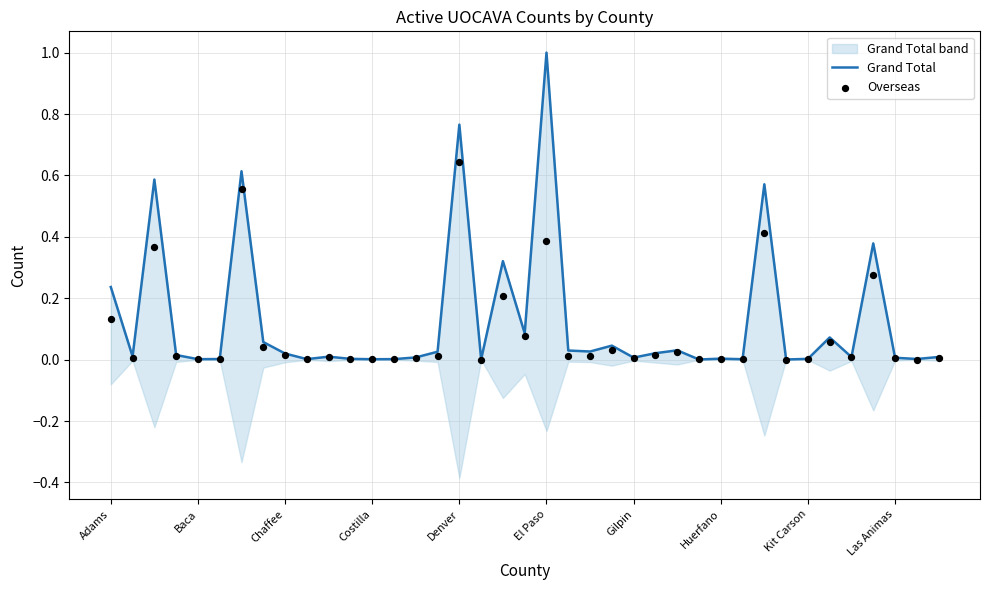

At how many categories does at least one series exceed 0?

39